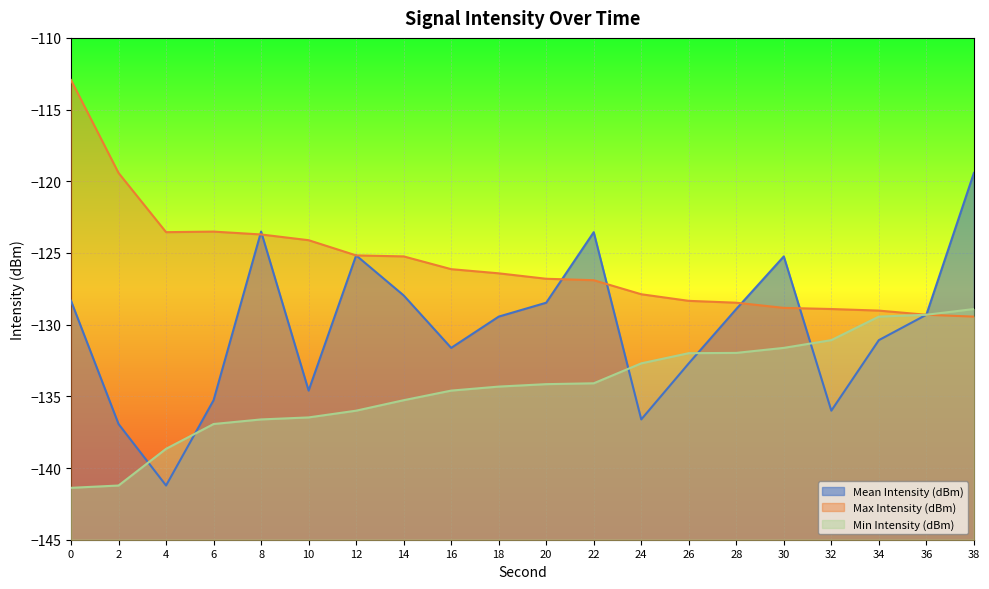

Reading left to right, transcribe all the data shown in this chart.

Mean Intensity (dBm): -128.3	-136.9	-141.2	-135.3	-123.5	-134.6	-125.2	-128.0	-131.6	-129.4	-128.5	-123.5	-136.6	-132.7	-128.9	-125.2	-136.0	-131.1	-129.3	-119.4
Max Intensity (dBm): -112.9	-119.4	-123.5	-123.5	-123.7	-124.1	-125.2	-125.2	-126.1	-126.4	-126.8	-126.9	-127.9	-128.3	-128.5	-128.8	-128.9	-129.0	-129.3	-129.4
Min Intensity (dBm): -141.4	-141.2	-138.7	-136.9	-136.6	-136.5	-136.0	-135.3	-134.6	-134.3	-134.2	-134.1	-132.7	-132.0	-132.0	-131.6	-131.1	-129.4	-129.3	-128.9